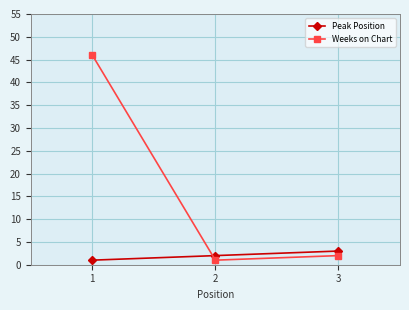

True or false: Weeks on Chart has a value of 1 at 2.

True